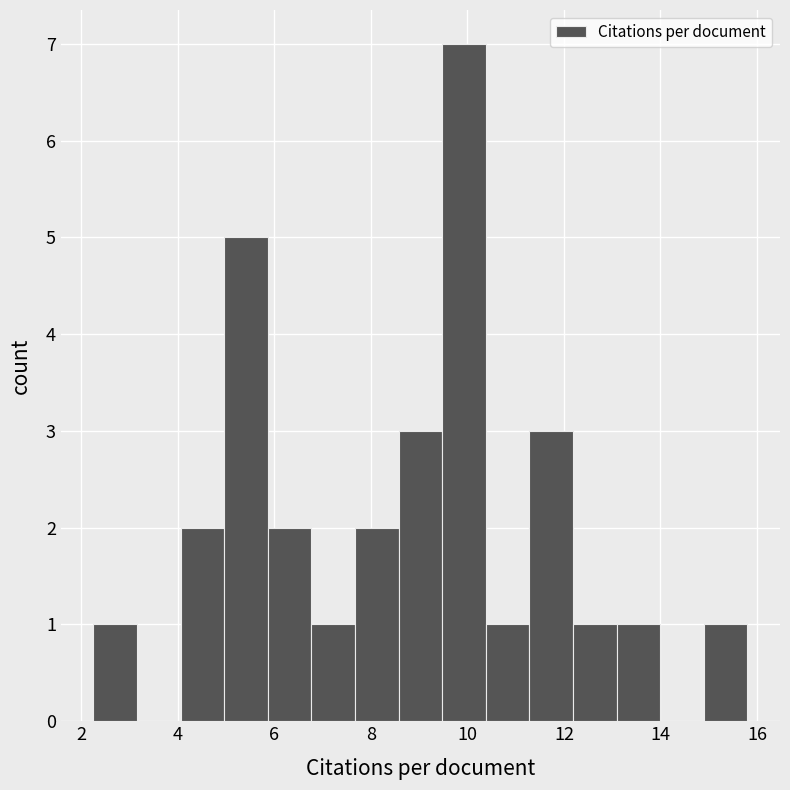

Reading left to right, transcribe this chart: for each bar, give the range it covers on the x-axis and its height. Neither the bar edges nor the heights are printed on the chart, so give them approximately, as read against the axes.

2.2 to 3.2: 1
3.2 to 4.0: 0
4.0 to 5.0: 2
5.0 to 5.8: 5
5.8 to 6.8: 2
6.8 to 7.6: 1
7.6 to 8.6: 2
8.6 to 9.4: 3
9.4 to 10.4: 7
10.4 to 11.2: 1
11.2 to 12.2: 3
12.2 to 13.0: 1
13.0 to 14.0: 1
14.0 to 14.8: 0
14.8 to 15.8: 1